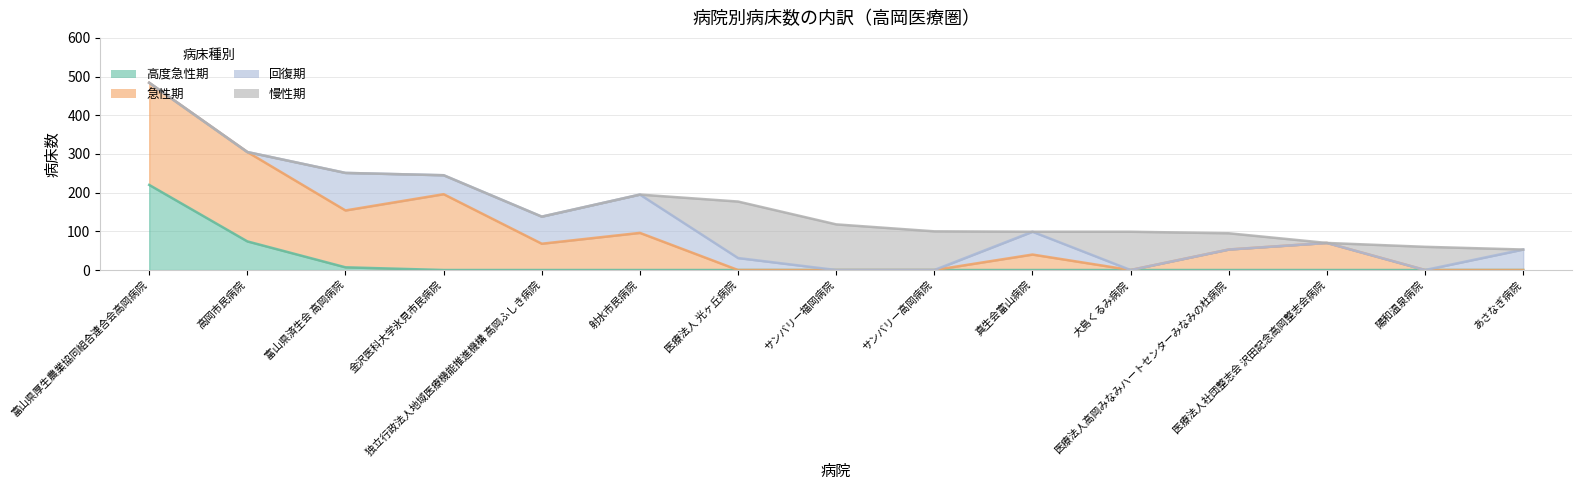

Which category has the lowest value in the 慢性期 series?

富山県厚生農業協同組合連合会高岡病院